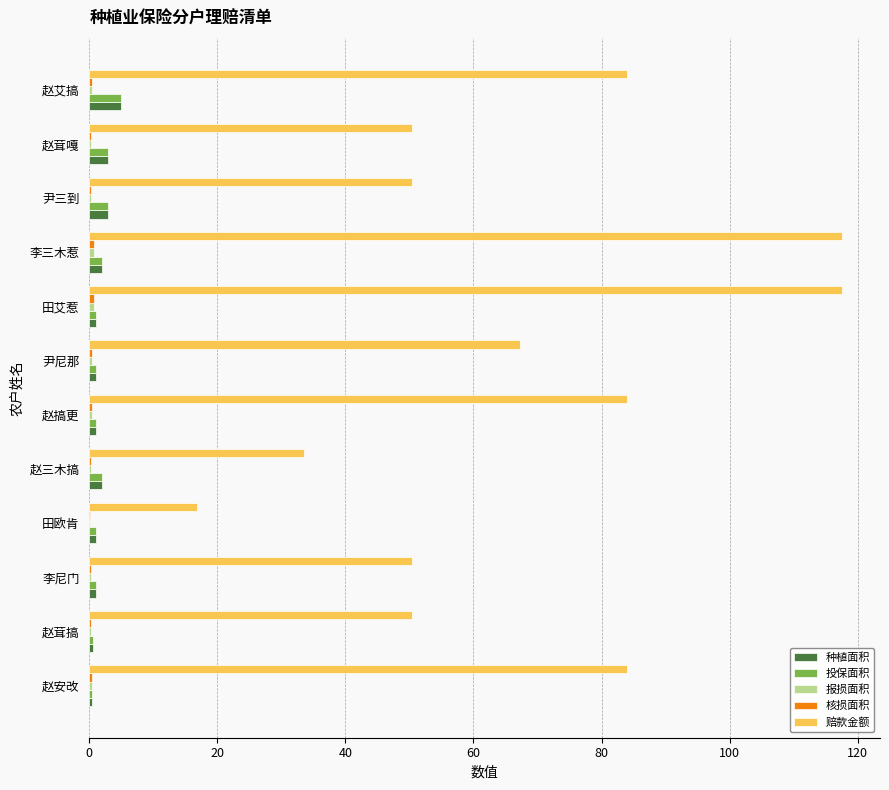

What is the sum of all 赔款金额 values?

806.4